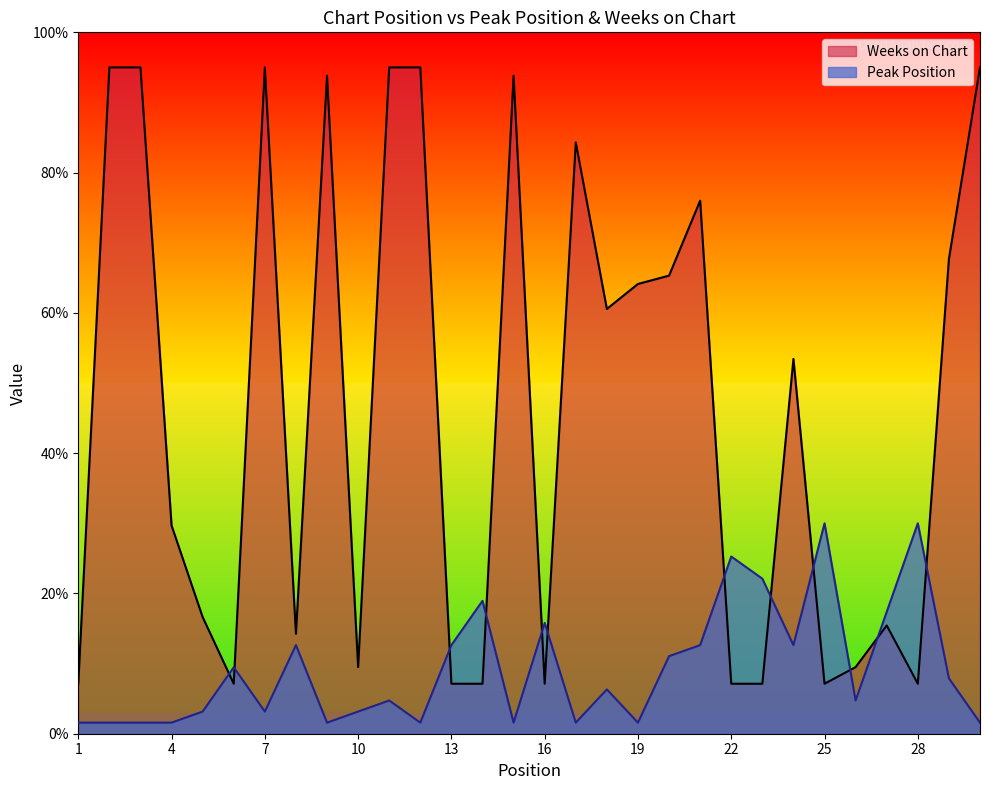

How many values in the Weeks on Chart series exceed 53?

15